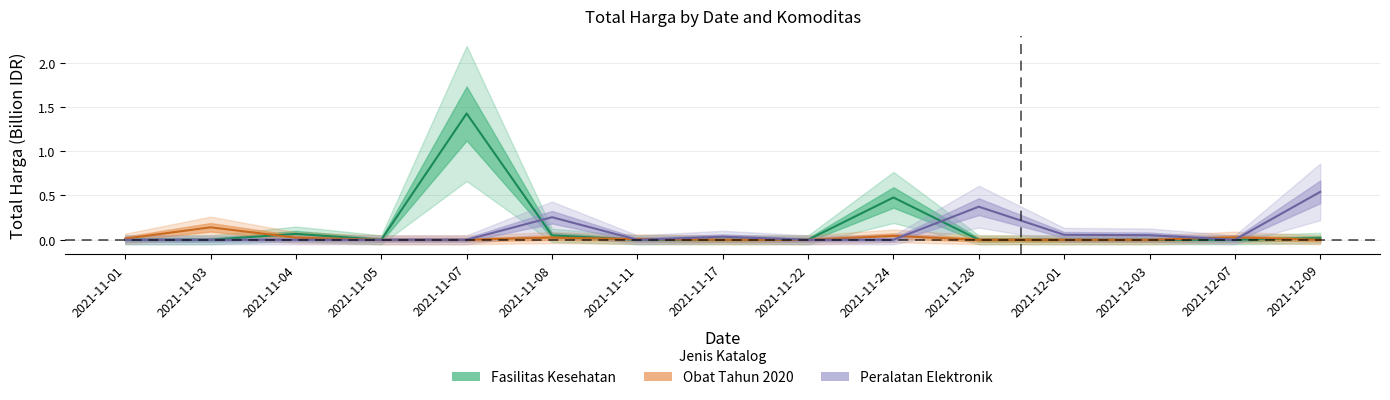

Which series has the largest range (max minus min)?

Fasilitas Kesehatan